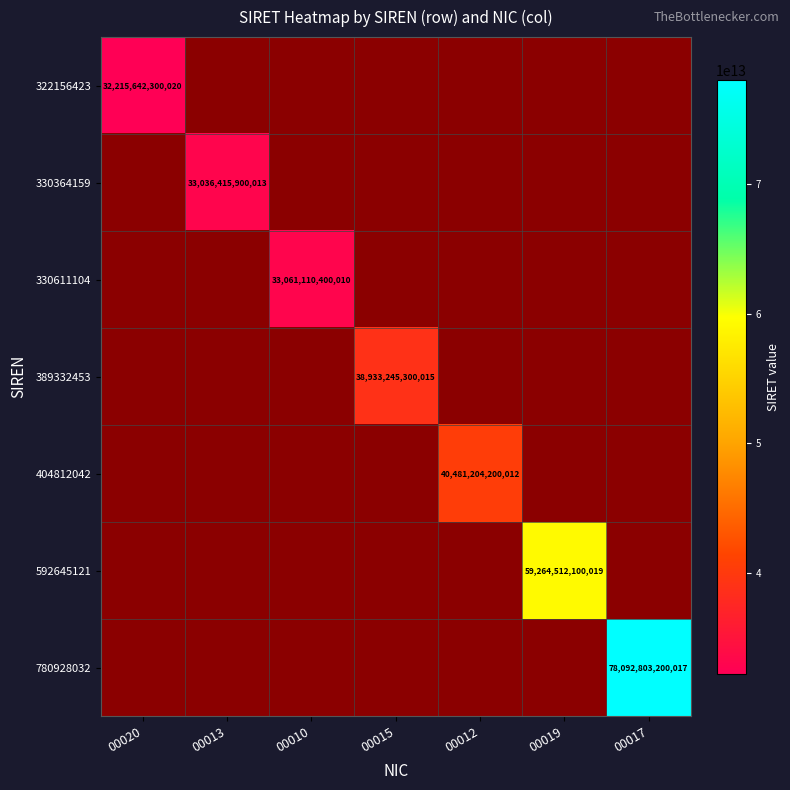

The 780928032 series shows 78092803200017 at 00017. True or false?

True